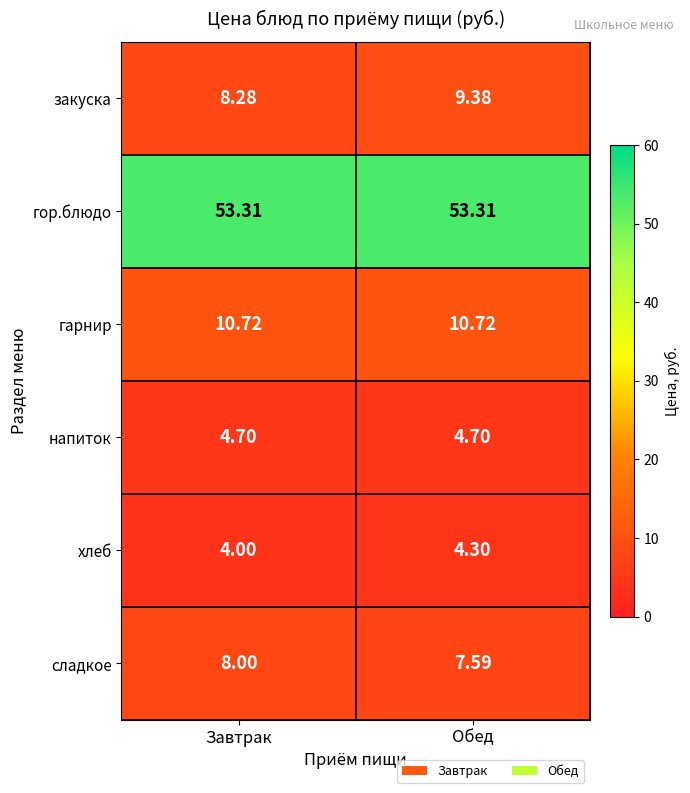

Where is сладкое nearest to the value 7?

Обед